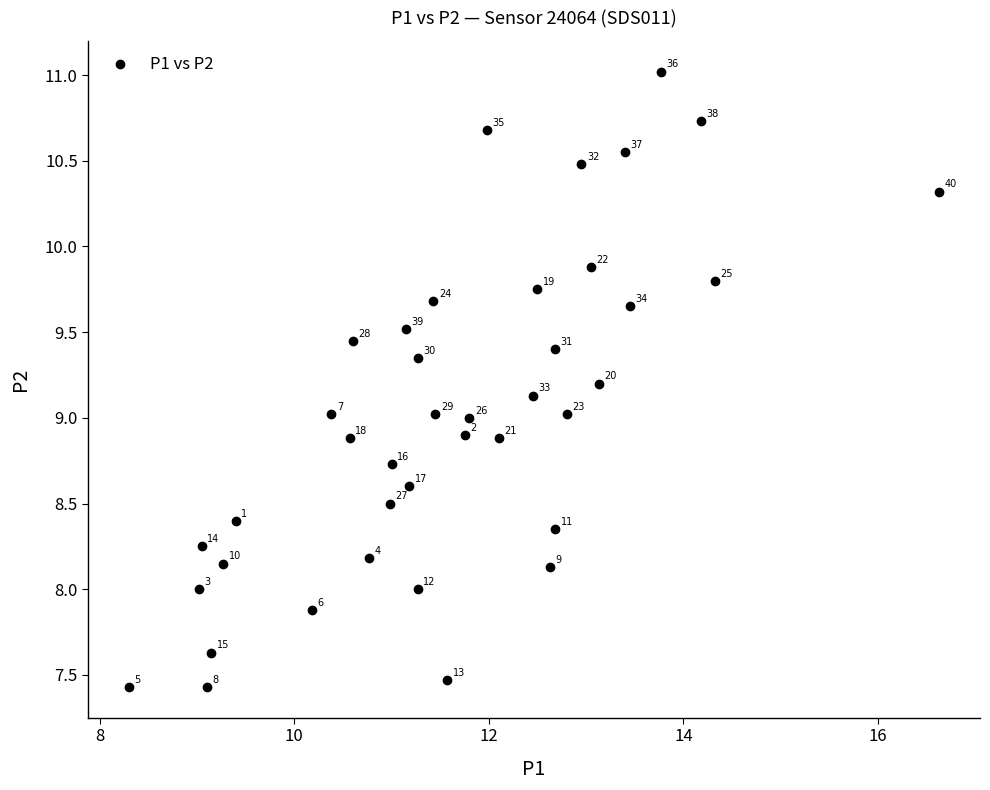

What Y value in the scatter plot is closest to 9?

9.0